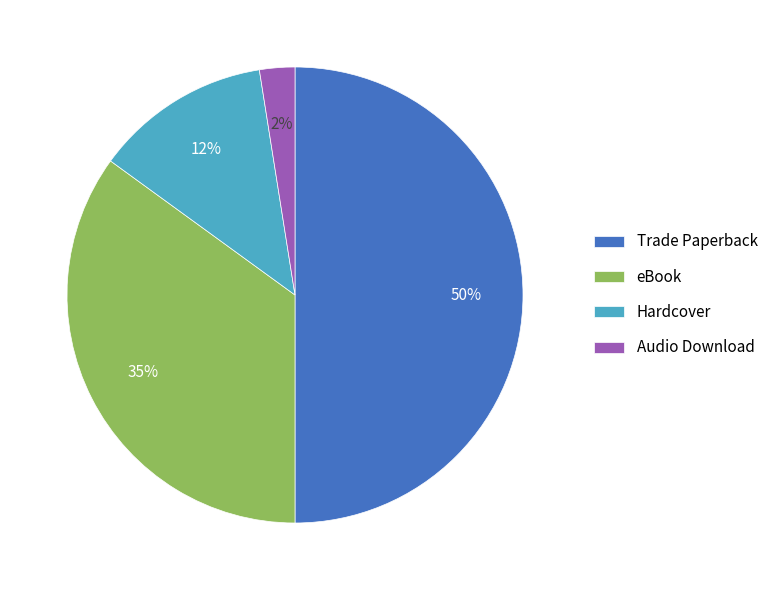

What percentage is the eBook slice, to the nearest percent?

35%